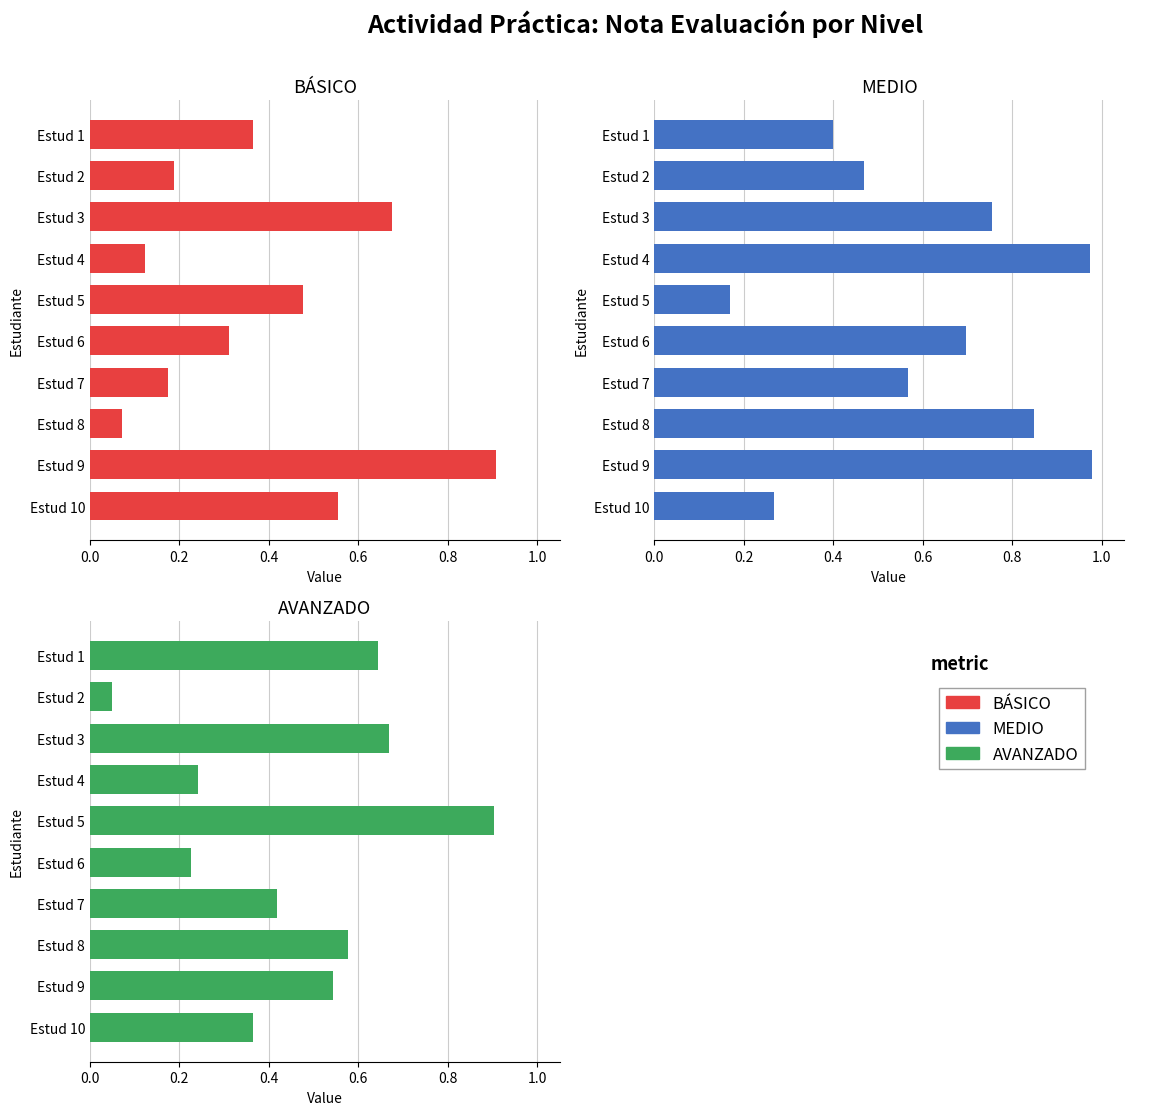

What is the total value across all series at Estud 2?

0.7